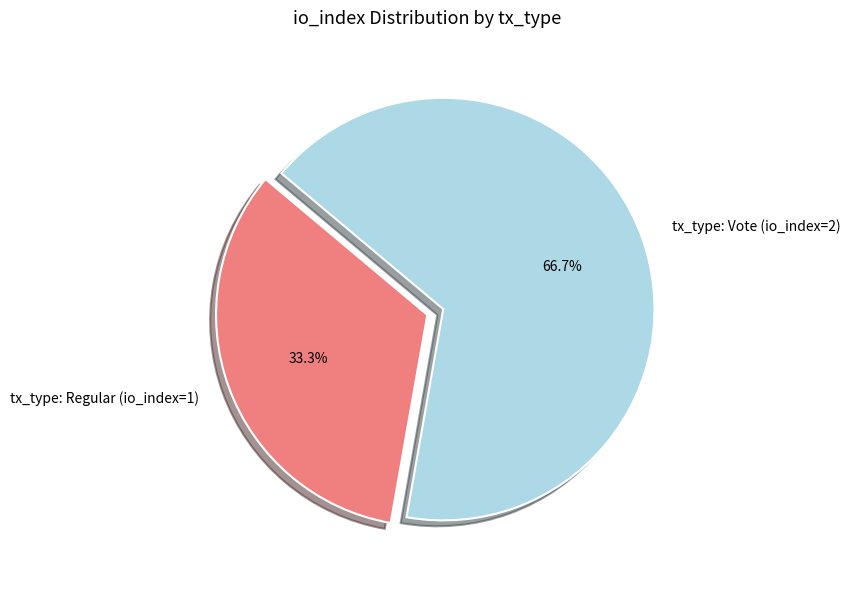

Does tx_type: Regular (io_index=1) represent more than half of the total?

No